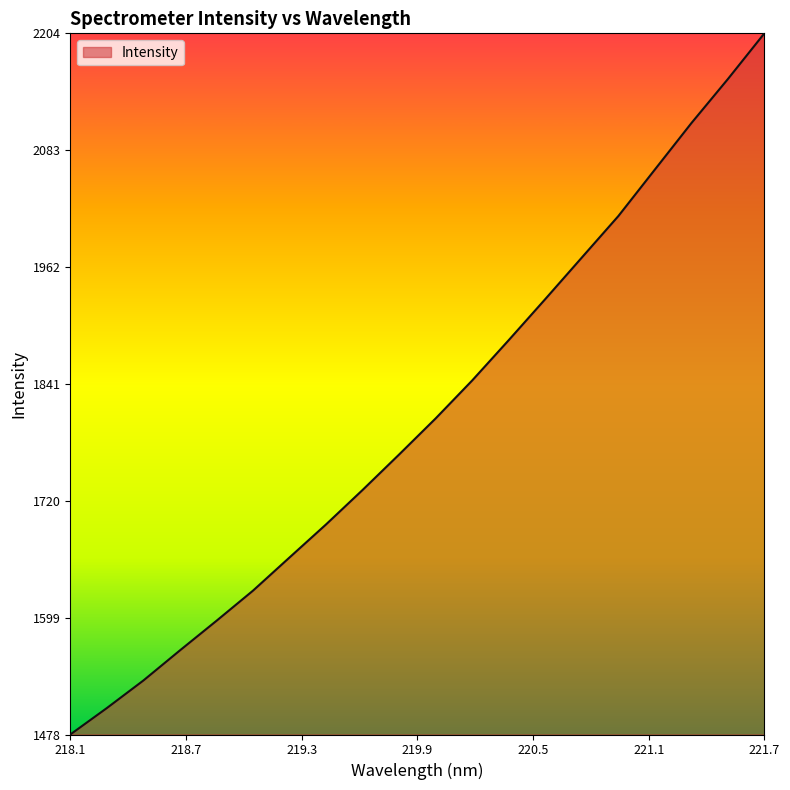

What is the maximum value shown in the chart?

2204.0